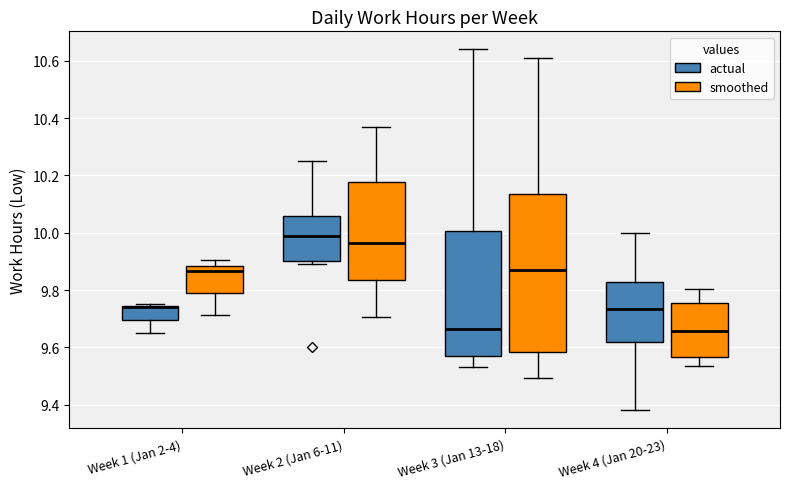

Where is the lower edge of the box for Week 2 (Jan 6-11) (smoothed) on the y-axis? The values are not printed on the chart, so give them approximately, as read against the axis.

9.84